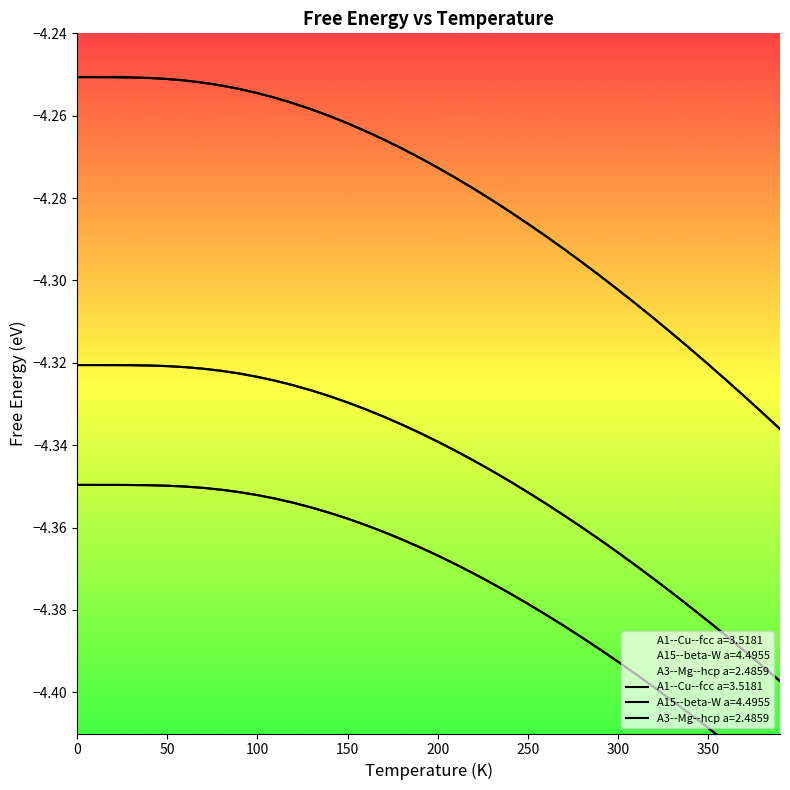

Is this an area chart (filled region under the line)?

No